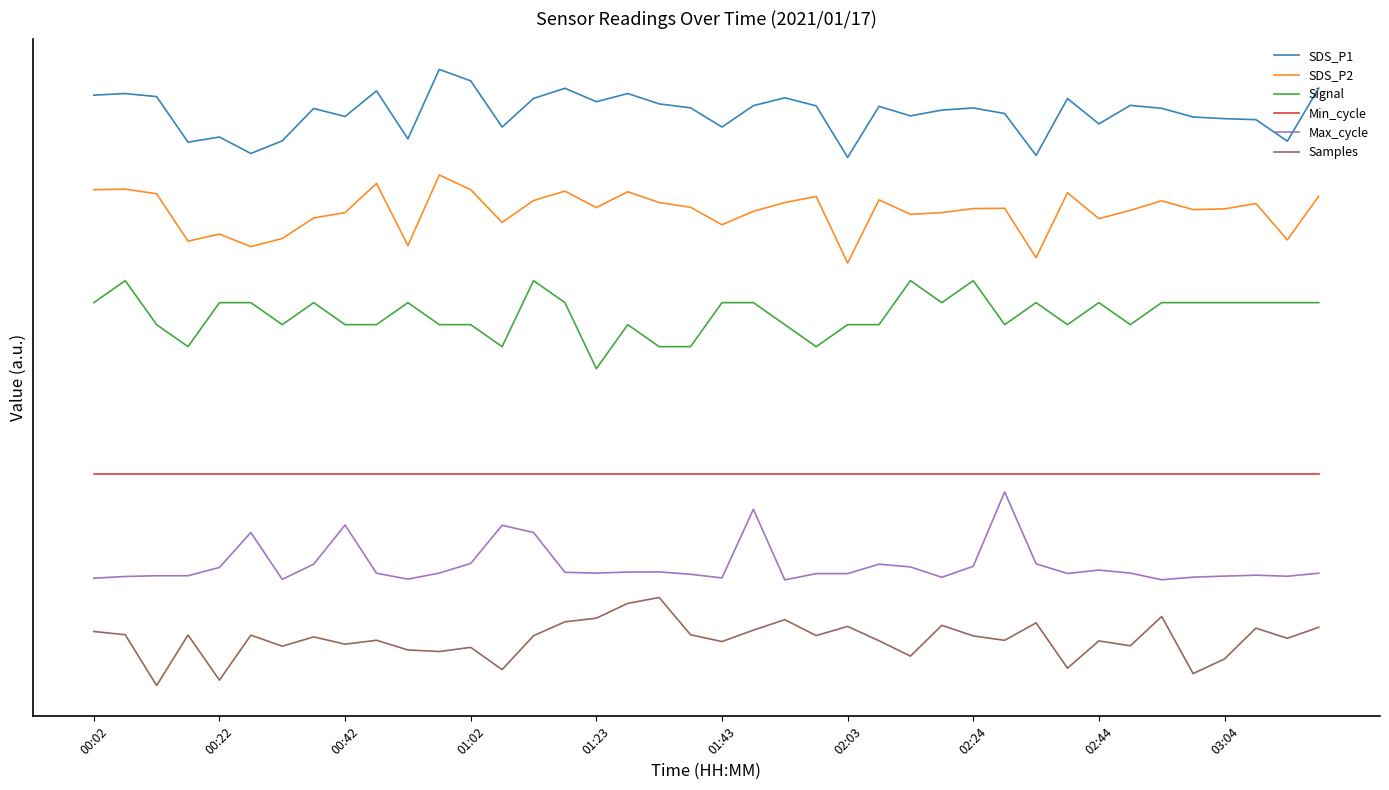

Which series has the largest total across all categories?

SDS_P1